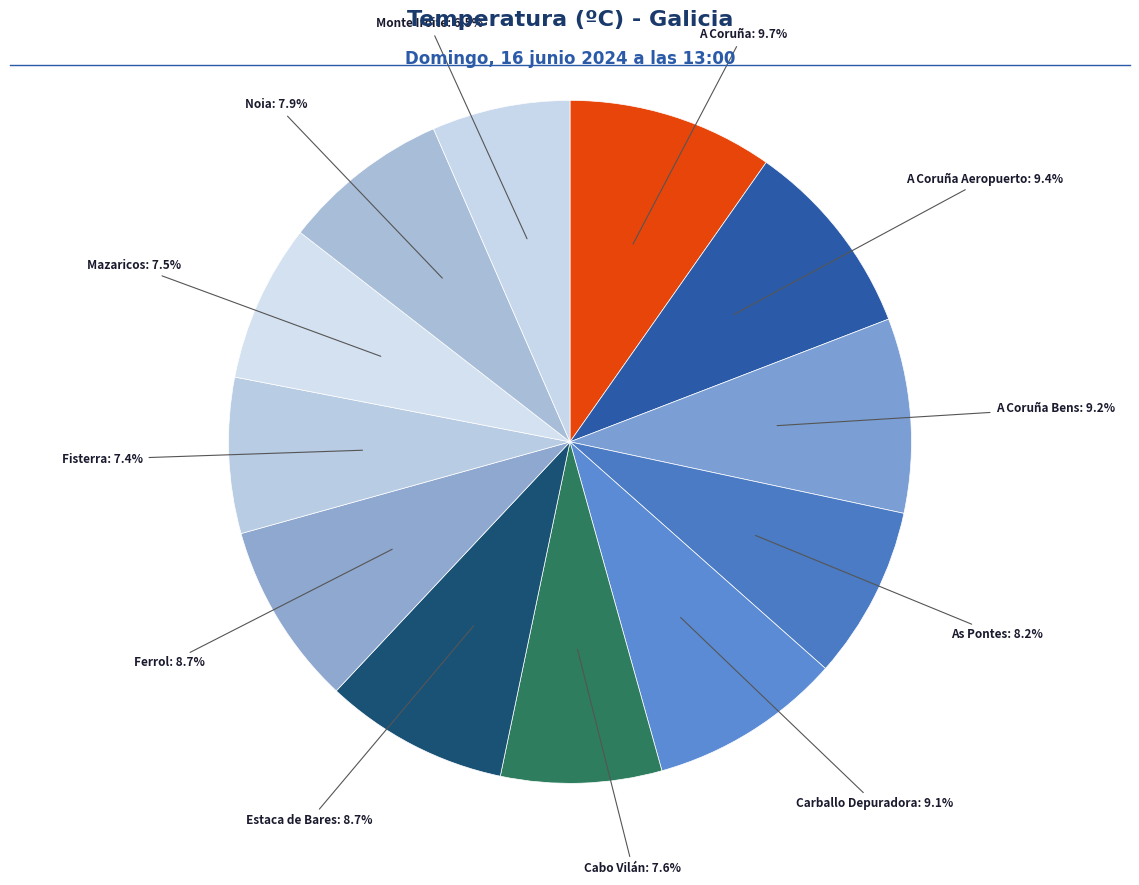

How many slices are in this pie chart?

12